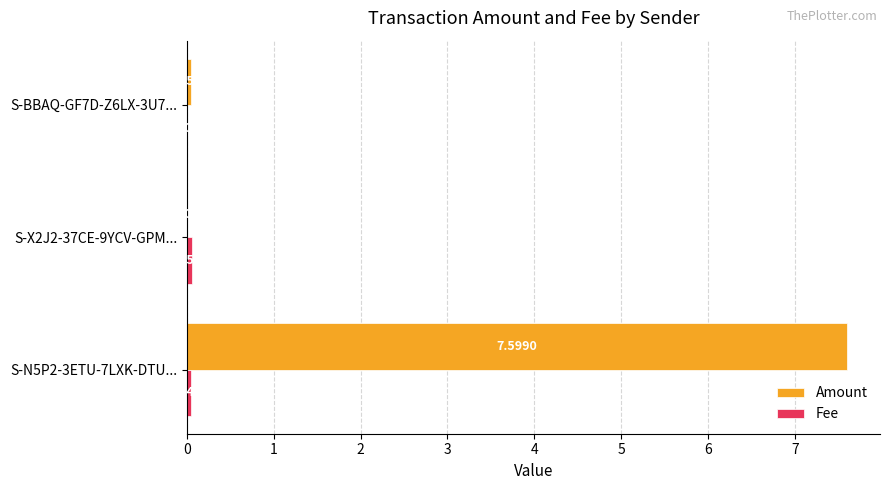

At which category is the sum across all series the highest?

S-N5P2-3ETU-7LXK-DTU...